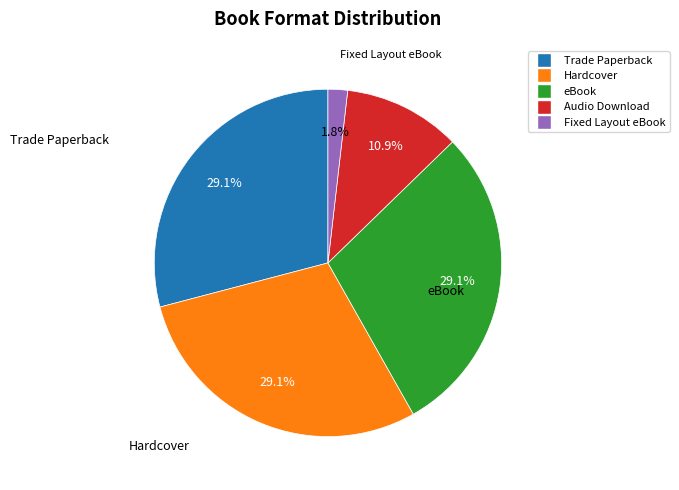

Which category has the smallest portion of the pie?

Fixed Layout eBook